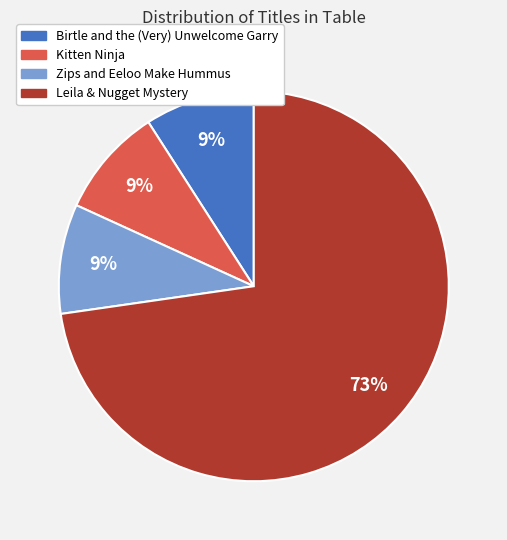

How many slices are in this pie chart?

4